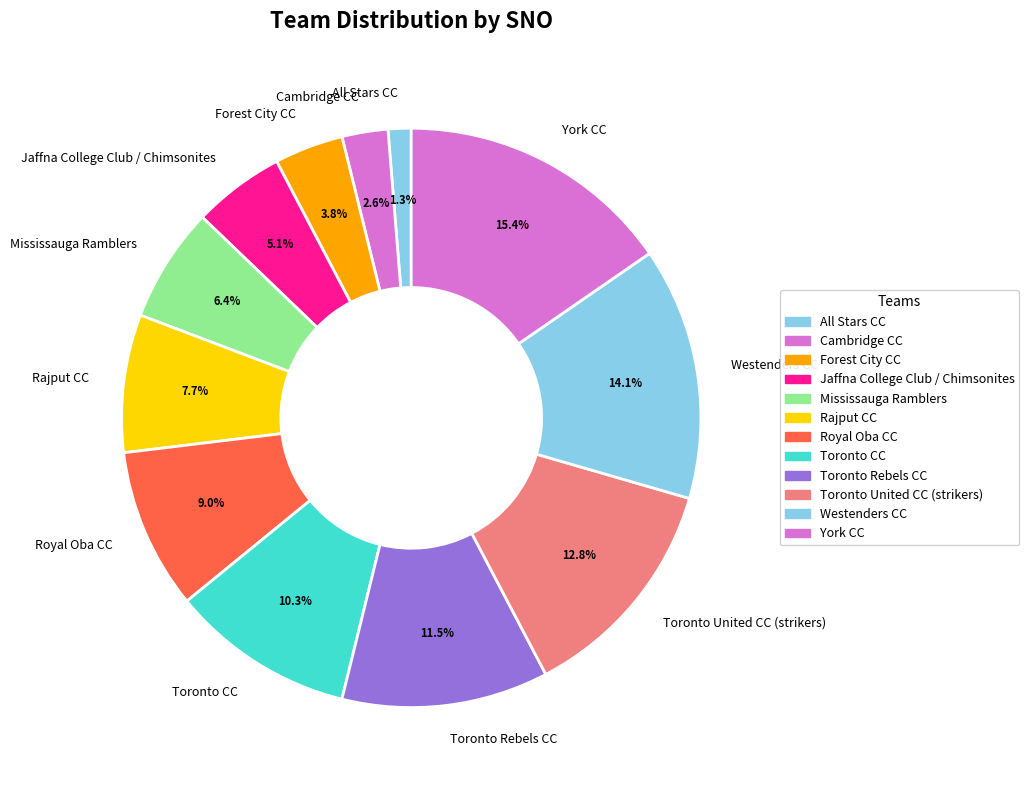

Rank the categories by value from highest to lowest.

York CC, Westenders CC, Toronto United CC (strikers), Toronto Rebels CC, Toronto CC, Royal Oba CC, Rajput CC, Mississauga Ramblers, Jaffna College Club / Chimsonites, Forest City CC, Cambridge CC, All Stars CC